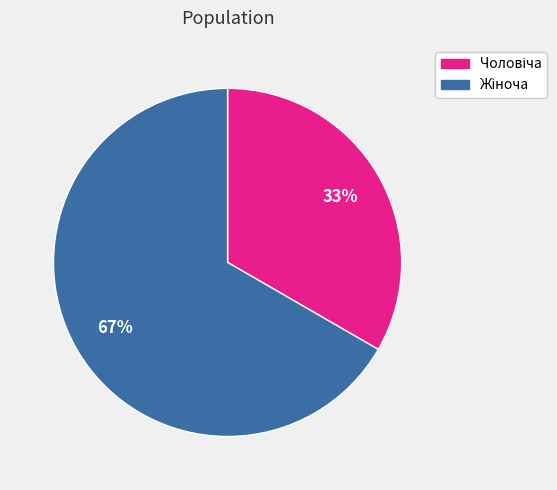

Is there a majority slice in this chart?

Yes